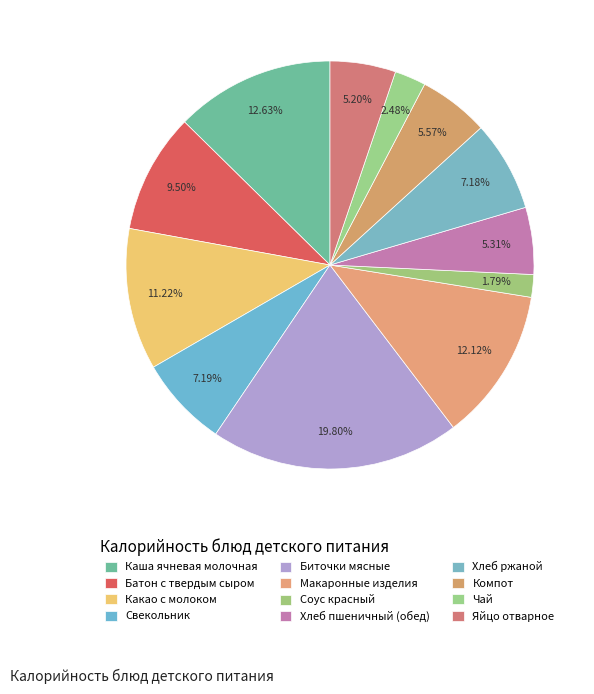

Approximately how many times larger is the value at Биточки мясные compared to Компот?

3.6